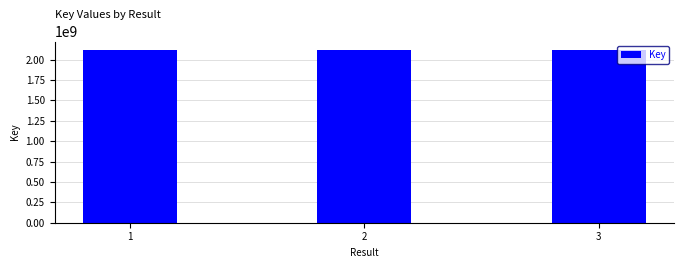

Is it true that the value at 1 is 1379455422?

False